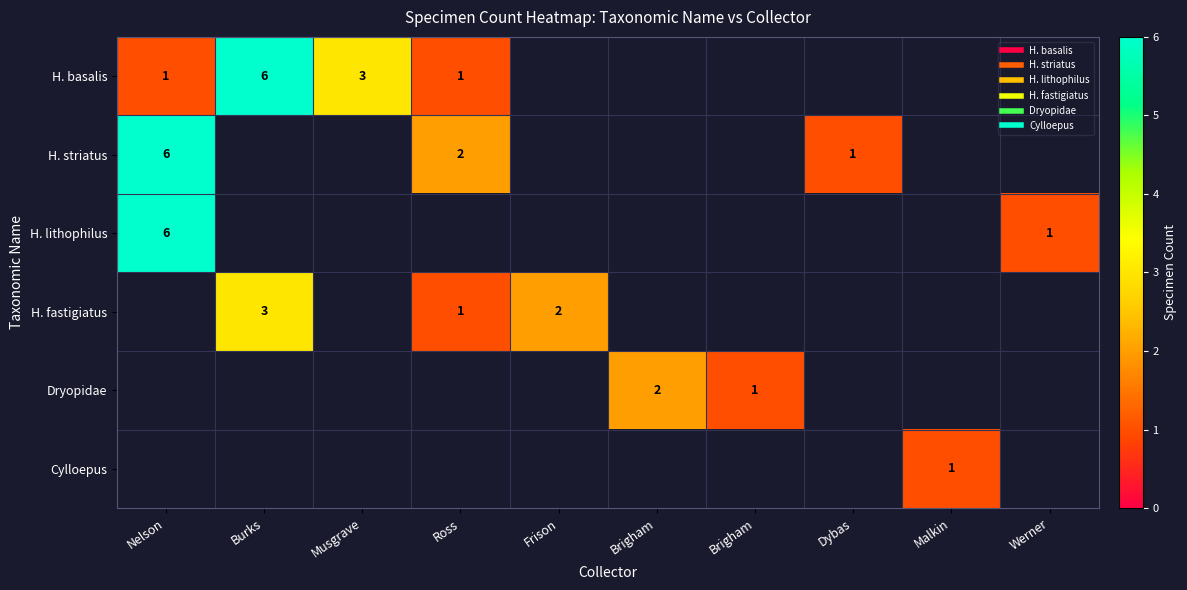

Count the number of data series in this chart.

6